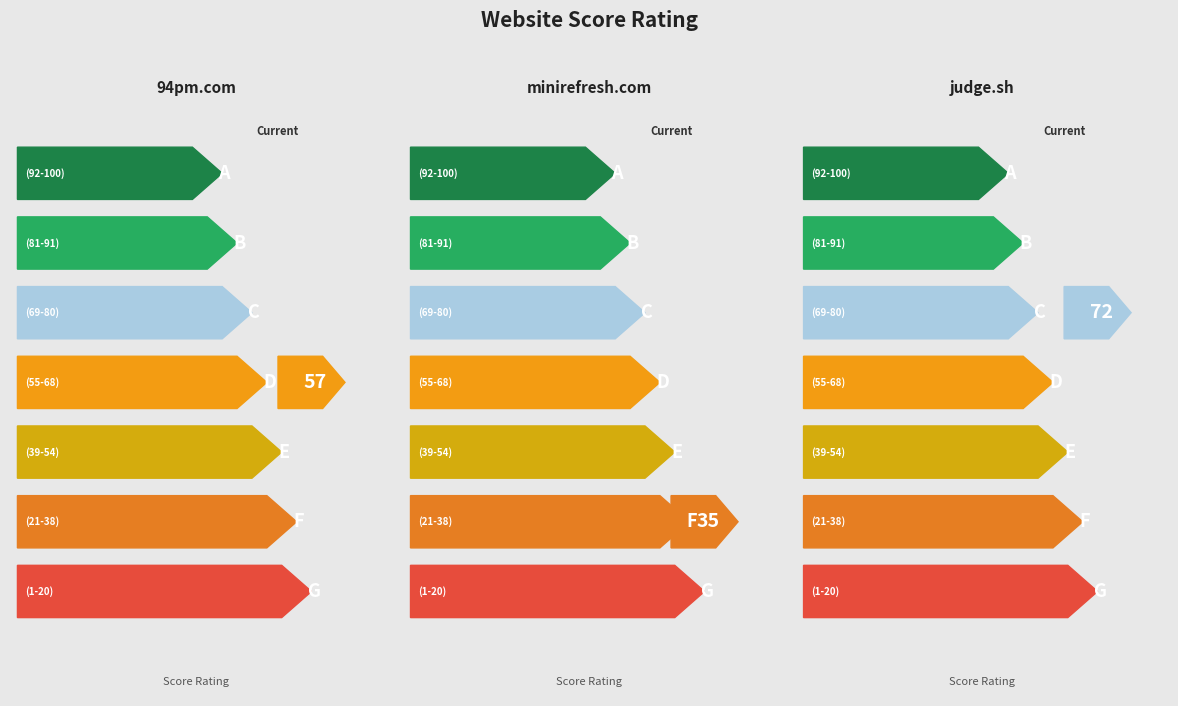

The value at 94pm.com is 57. True or false?

True